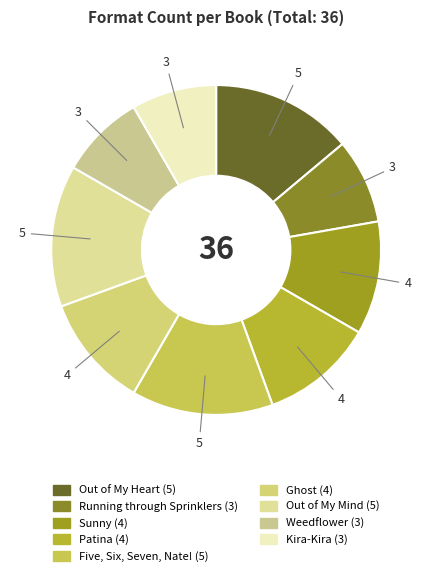

Is it true that Ghost is 4% of the pie?

False